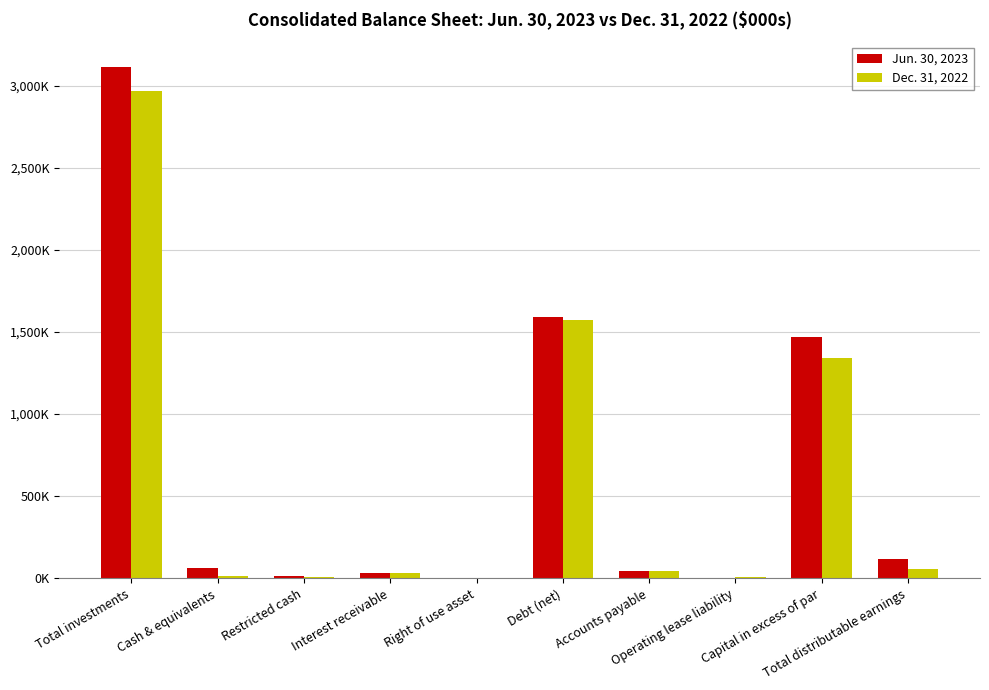

Is it true that Dec. 31, 2022 equals 617246 at Capital in excess of par?

False